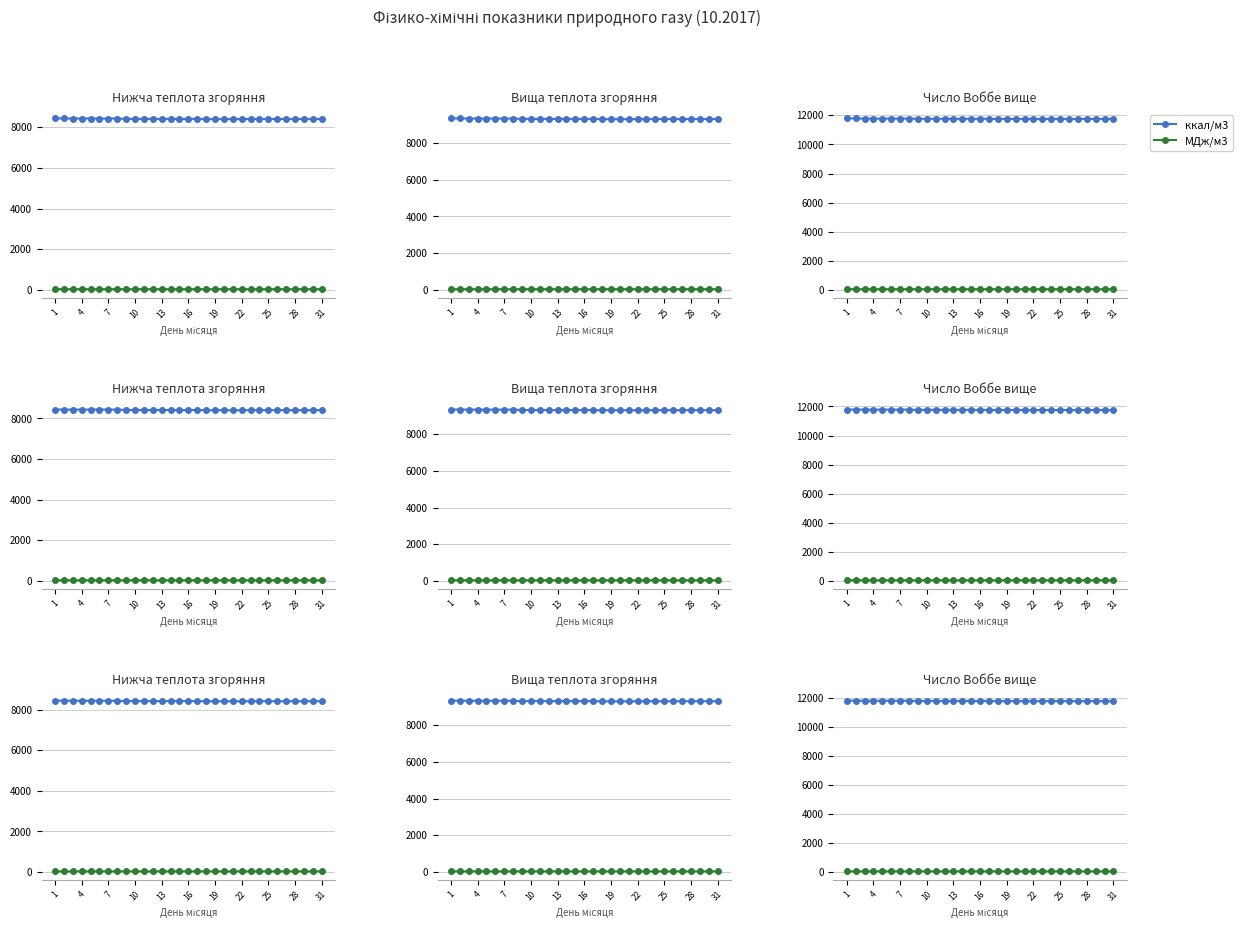

Is the value of Теплота згоряння вища (МДж/м3) at 14 greater than the value of Теплота згоряння нижча (МДж/м3) at 22?

Yes